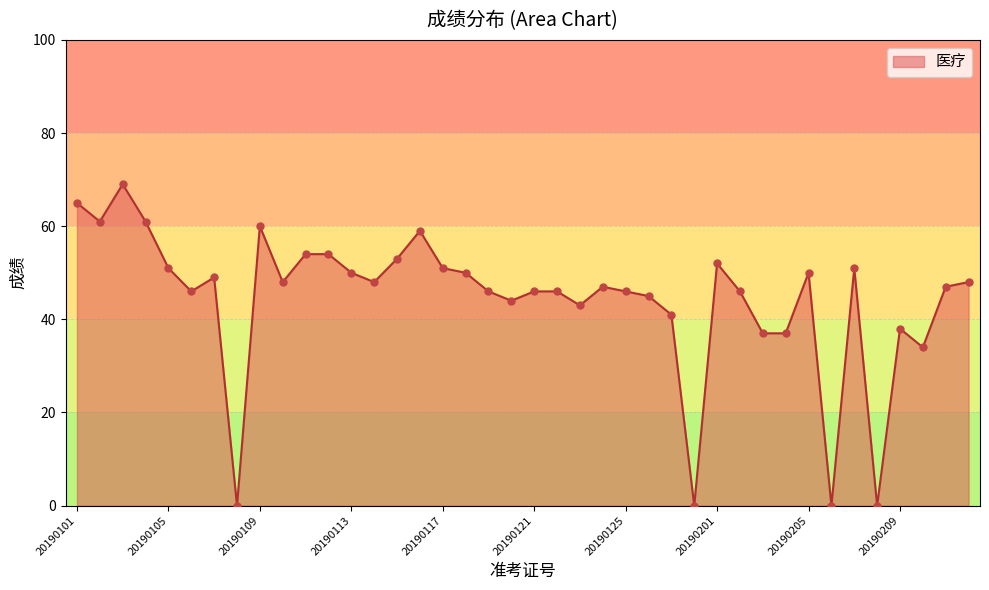

What is the difference between the maximum and minimum values?

69